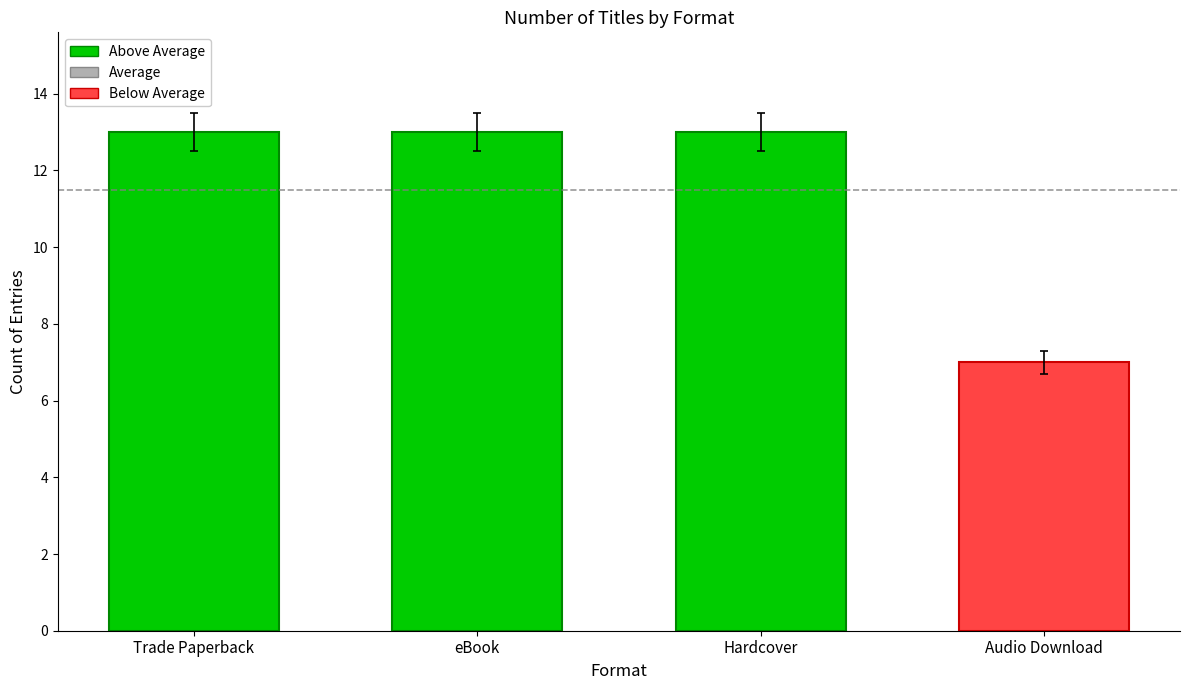

What is the value of the 3rd bar from the left?

13